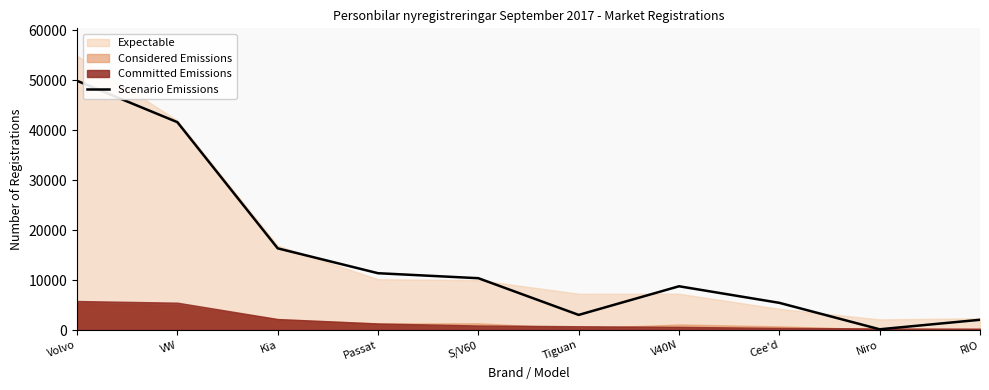

True or false: the data shows 559 at RIO.

False